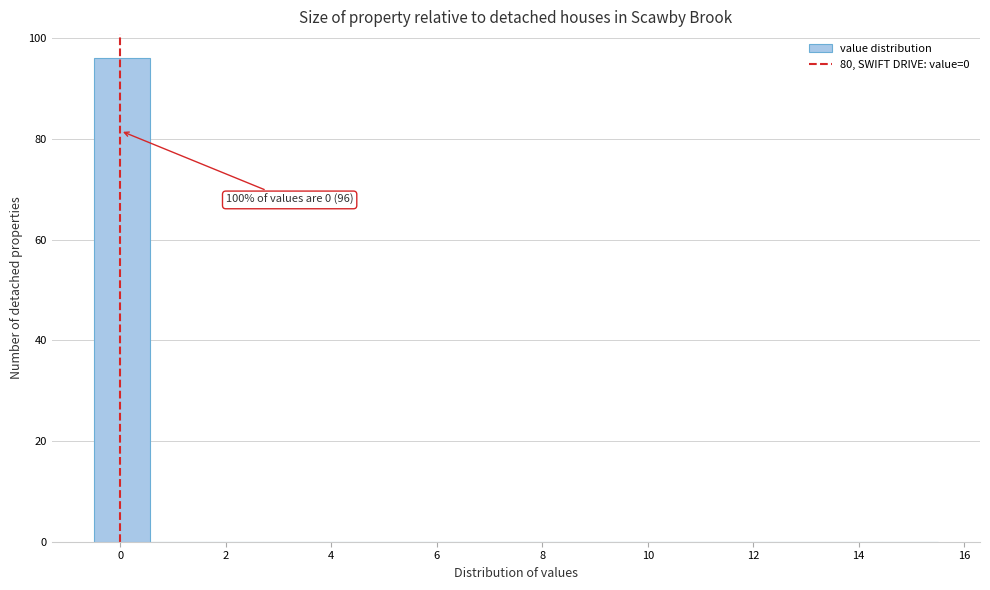

Over which range of the x-axis is the bar tallest?

-0.4 to 0.6